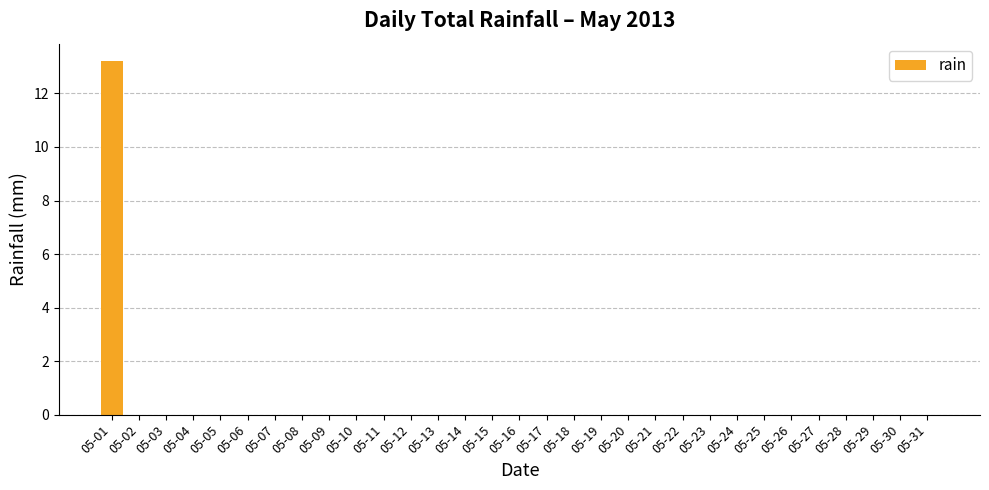

Are the bars horizontal?

No